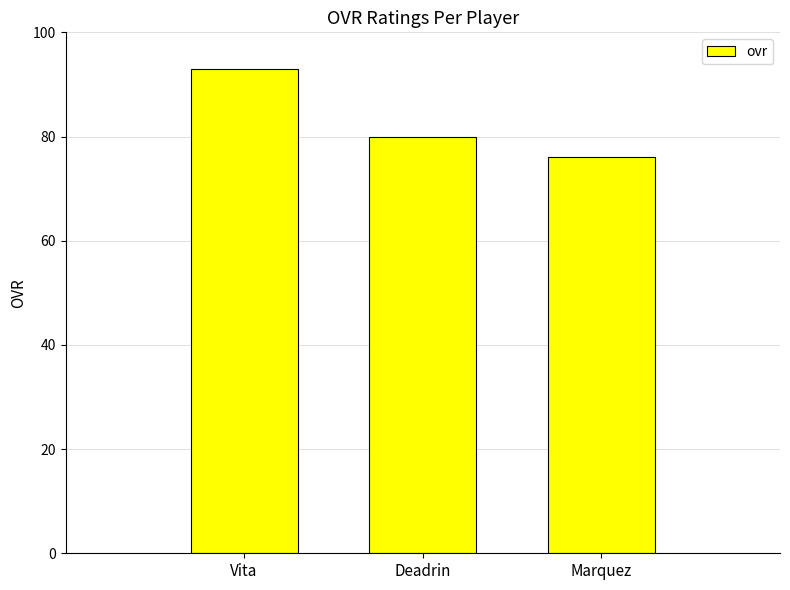

Which has a higher value, Marquez or Deadrin?

Deadrin